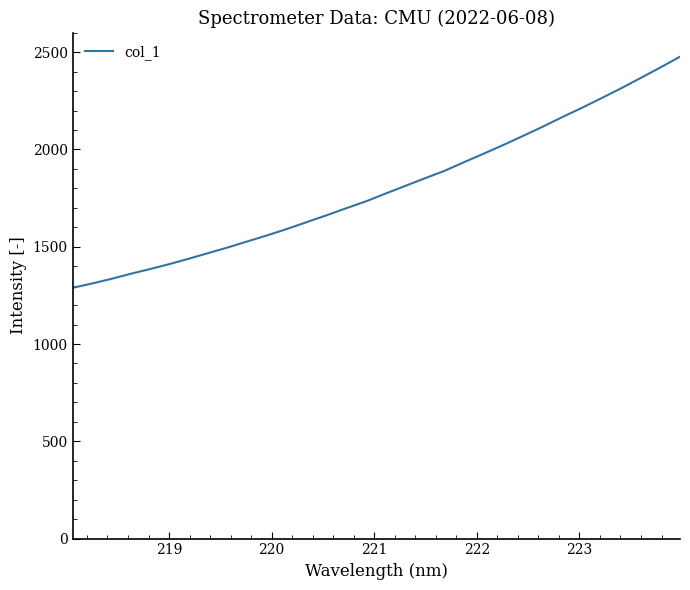

What is the difference between the maximum and minimum values?

1188.2